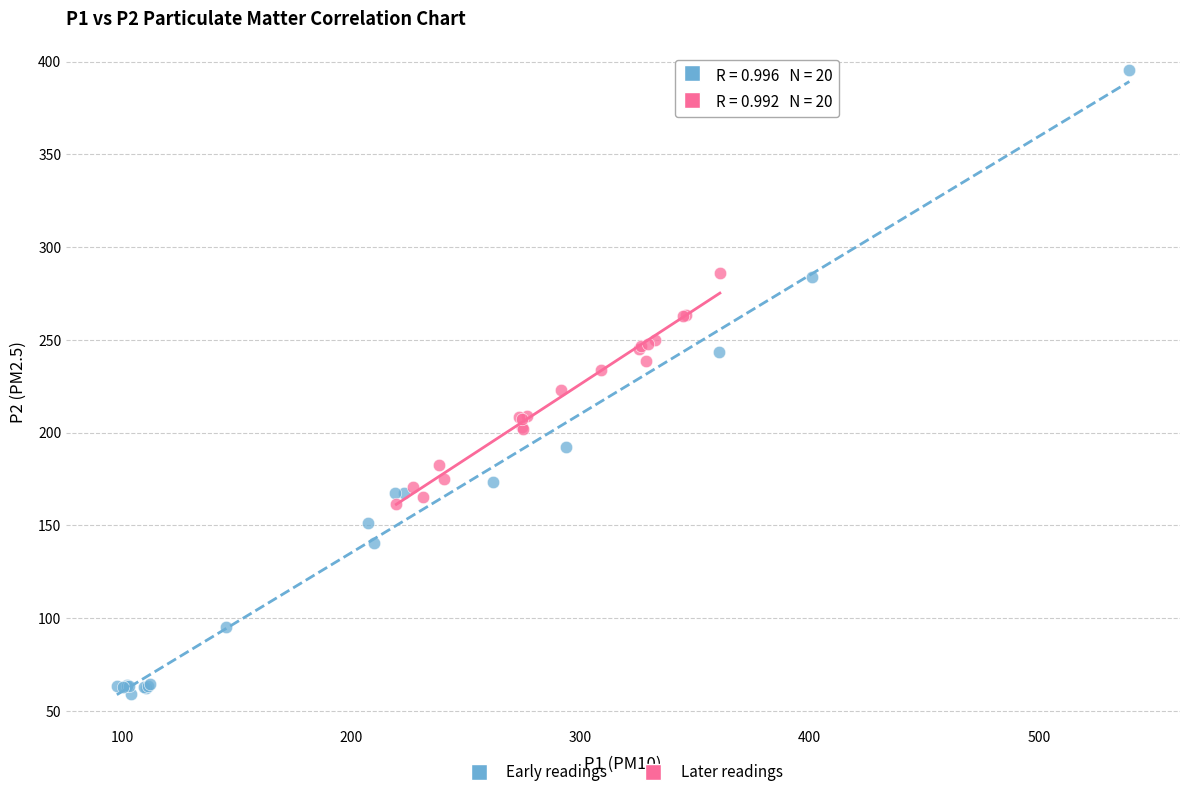

What are all the series names shown in the legend?

Early readings, Later readings